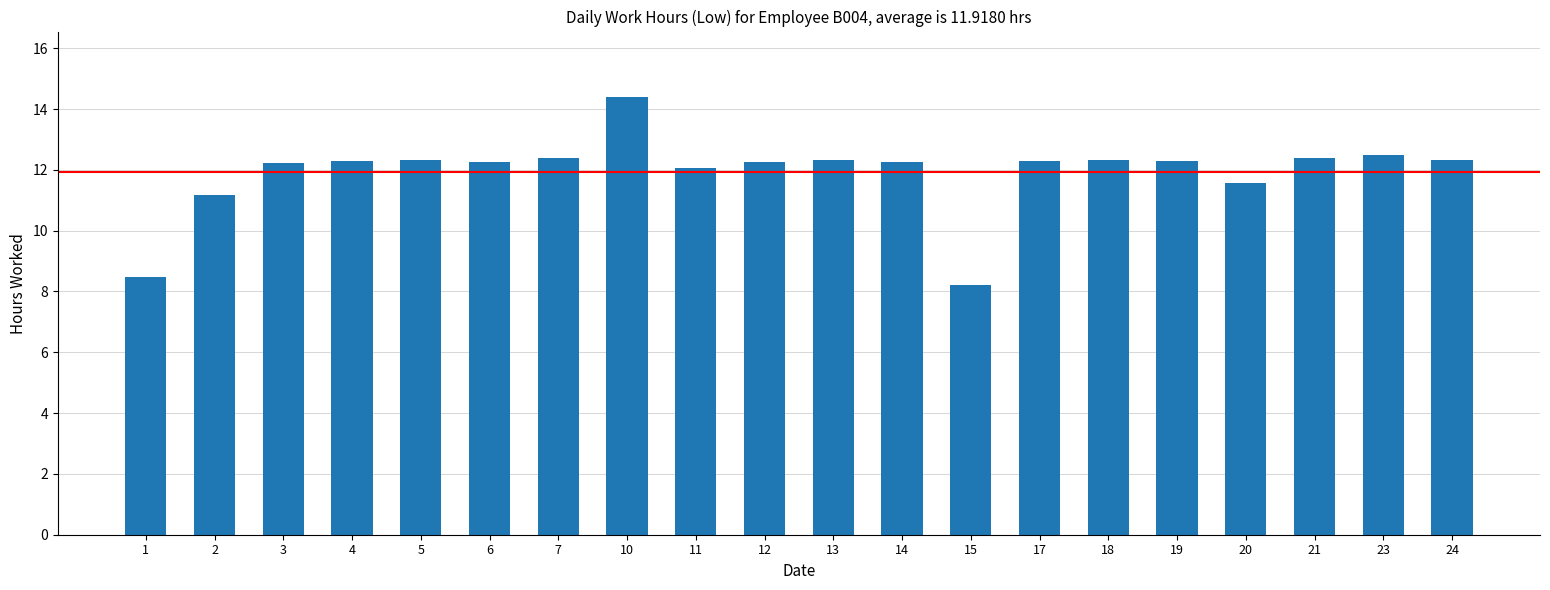

What is the average value?

11.9